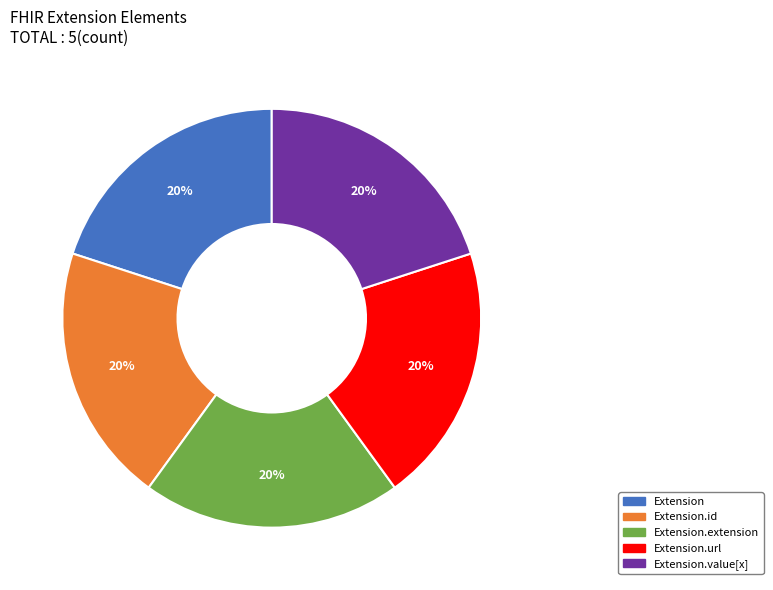

Is there any slice that represents more than half of the pie?

No